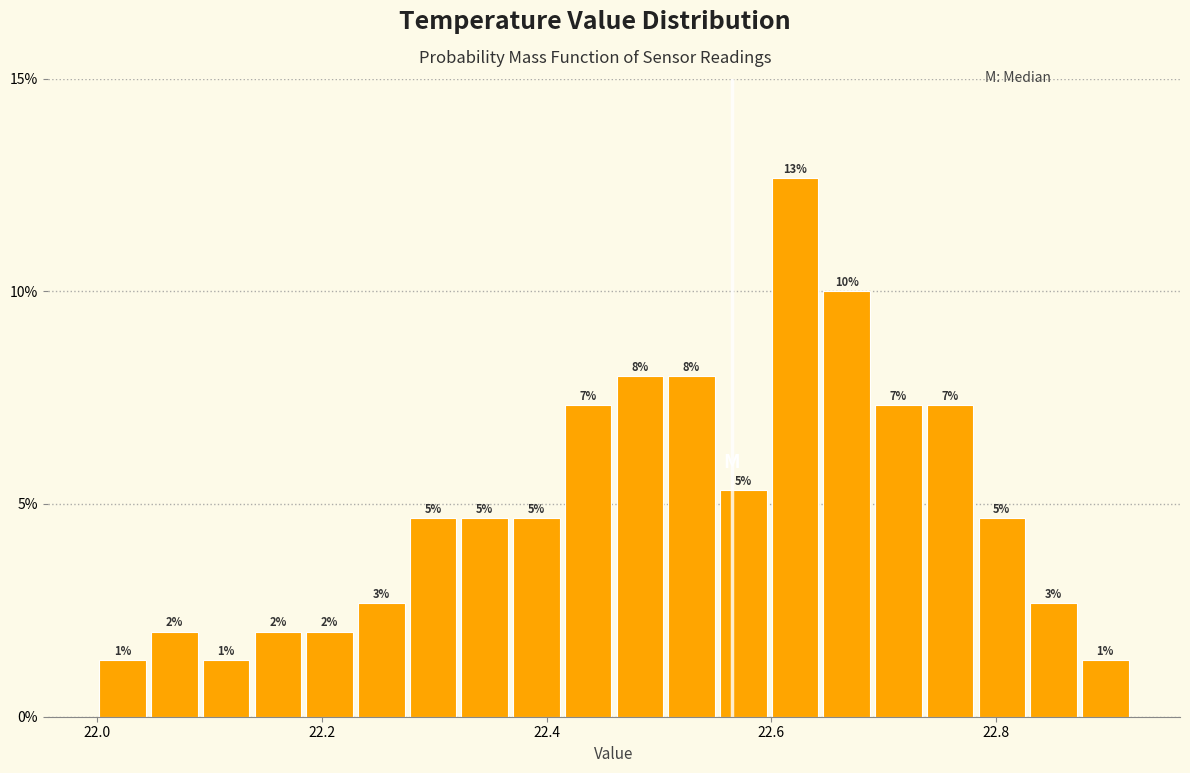

Around what value on the x-axis is the tallest bar? Give the approximate position of its centre, as read against the axis.

22.62